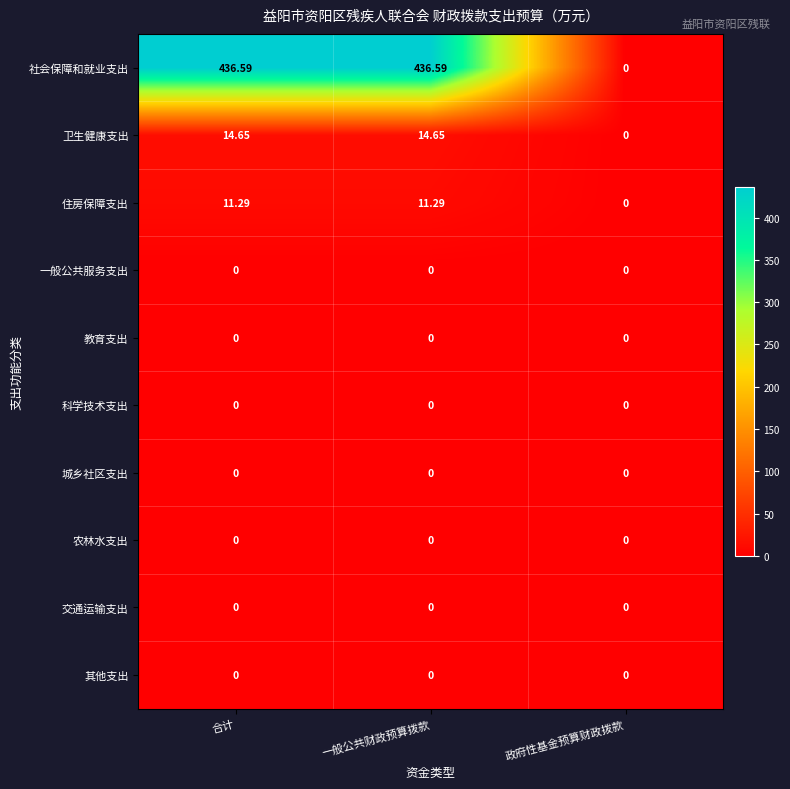

At which label does 卫生健康支出 first exceed 14?

合计